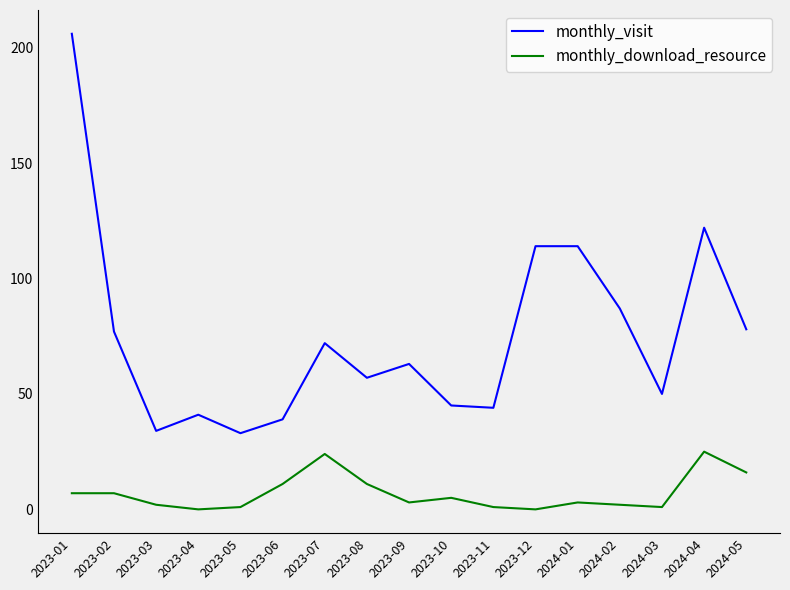

What is the maximum value for monthly_visit?

206